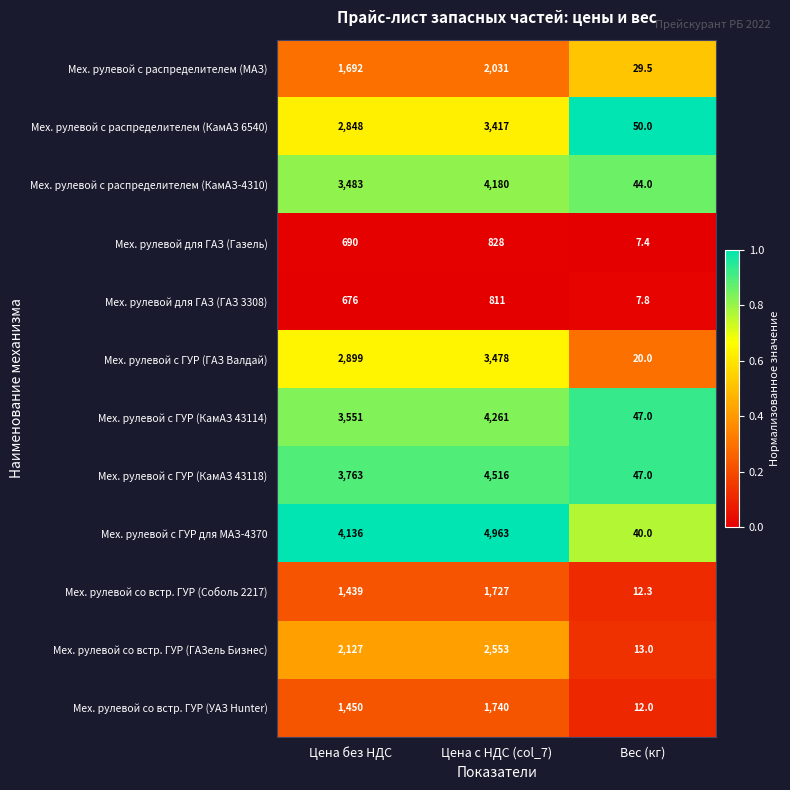

Which series has the widest spread of values?

Мех. рулевой с ГУР для МАЗ-4370